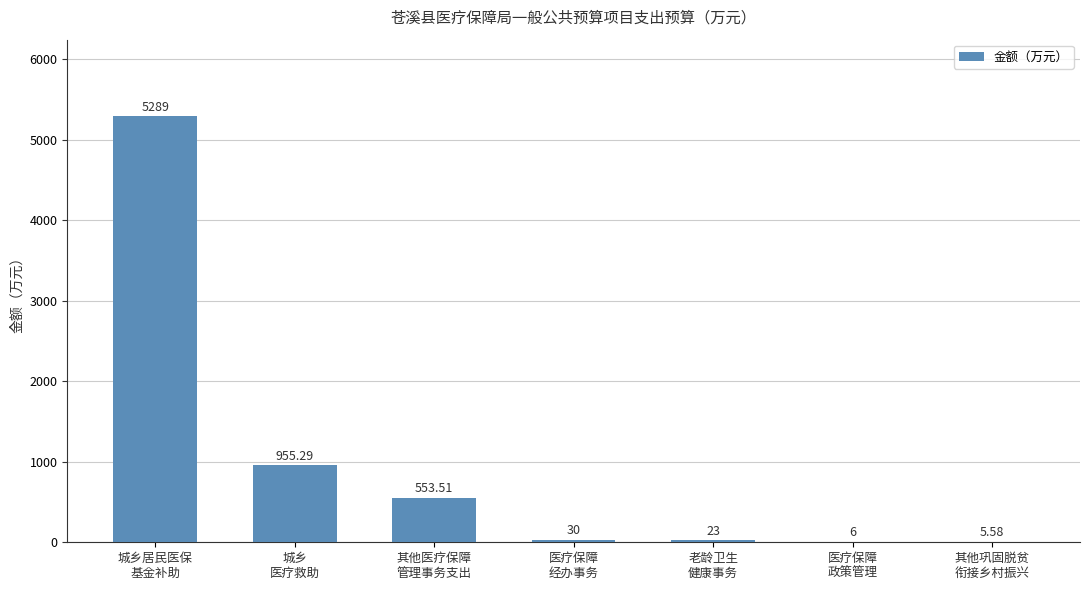

Reading right to left, transcribe all the data shown in this chart.

其他巩固脱贫
衔接乡村振兴=5.6	医疗保障
政策管理=6.0	老龄卫生
健康事务=23.0	医疗保障
经办事务=30.0	其他医疗保障
管理事务支出=553.5	城乡
医疗救助=955.3	城乡居民医保
基金补助=5289.0